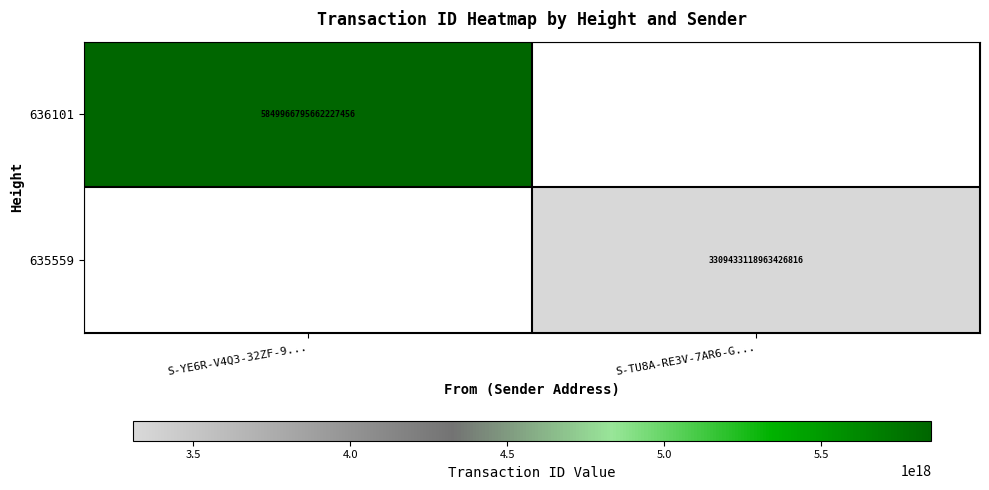

Is it true that 636101 equals 5849966795662227456 at S-YE6R-V4Q3-32ZF-9...?

True